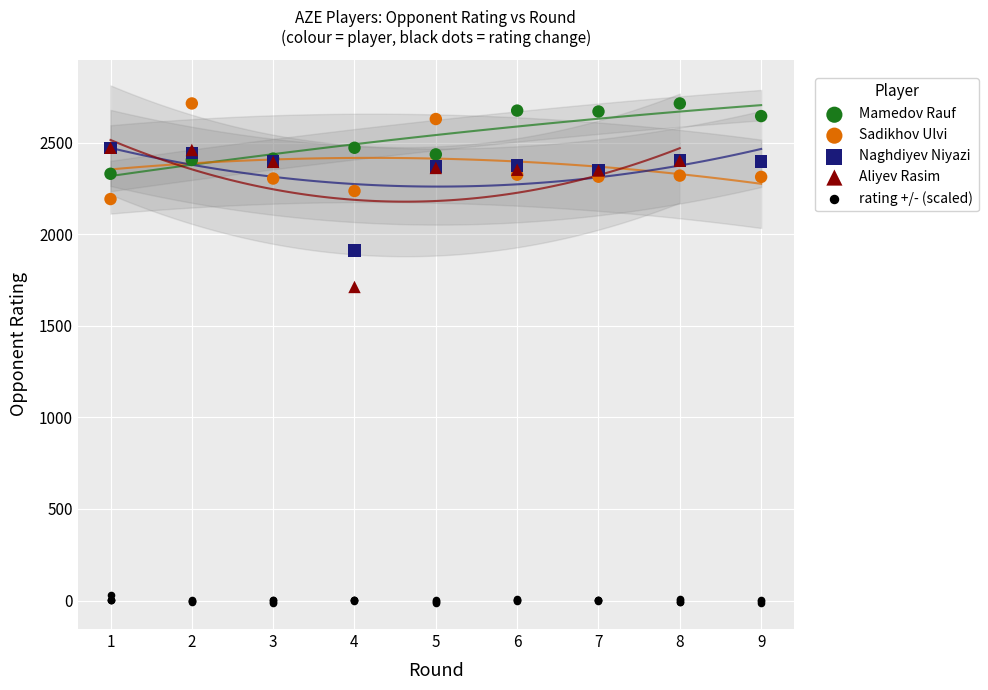

Which series contains the lowest Y value?

rating +/- (scaled)